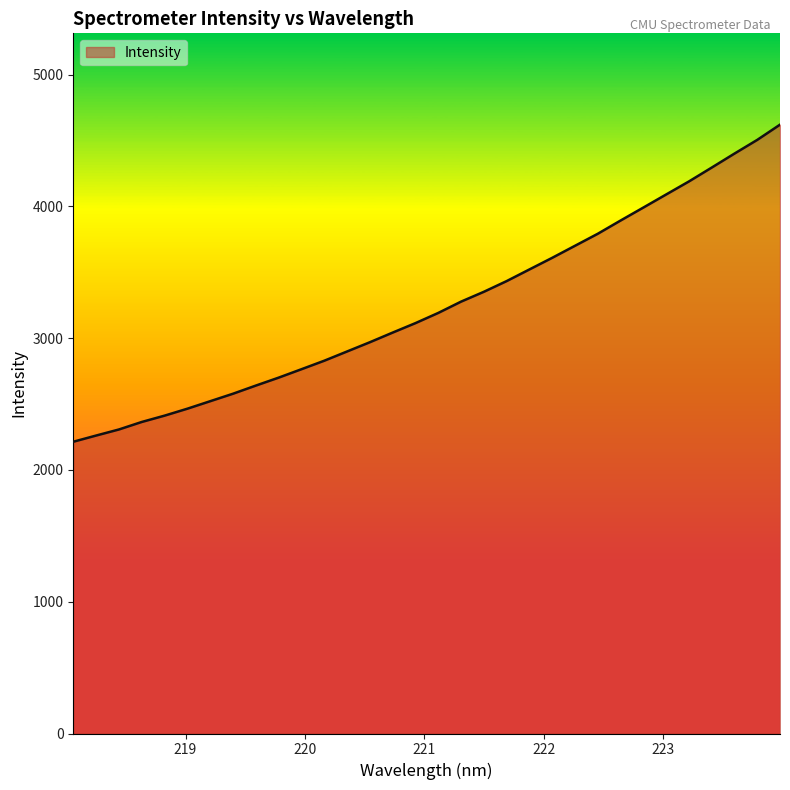

What is the minimum value shown in the chart?

2213.8